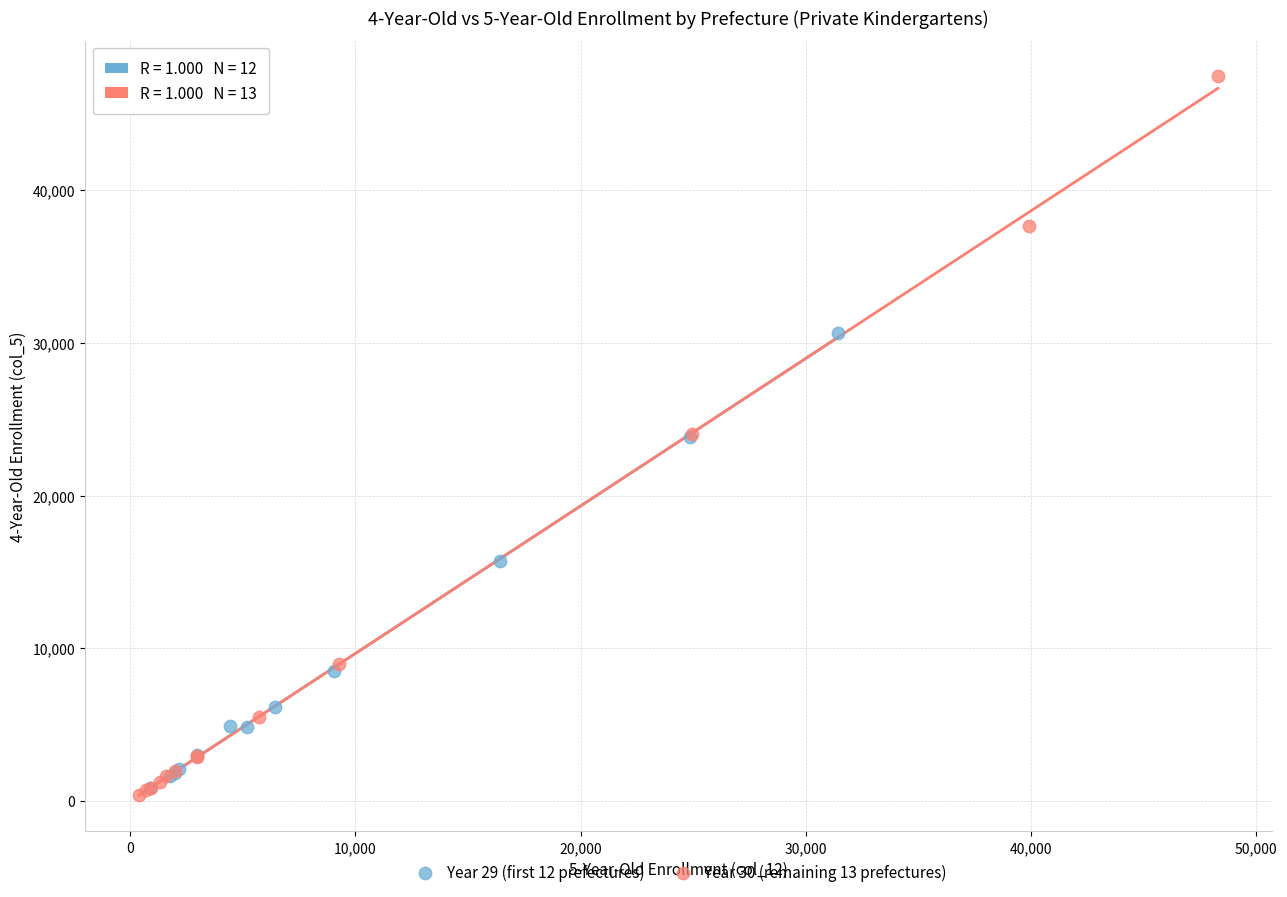

Which series contains the highest Y value?

Year 30 (remaining 13 prefectures)